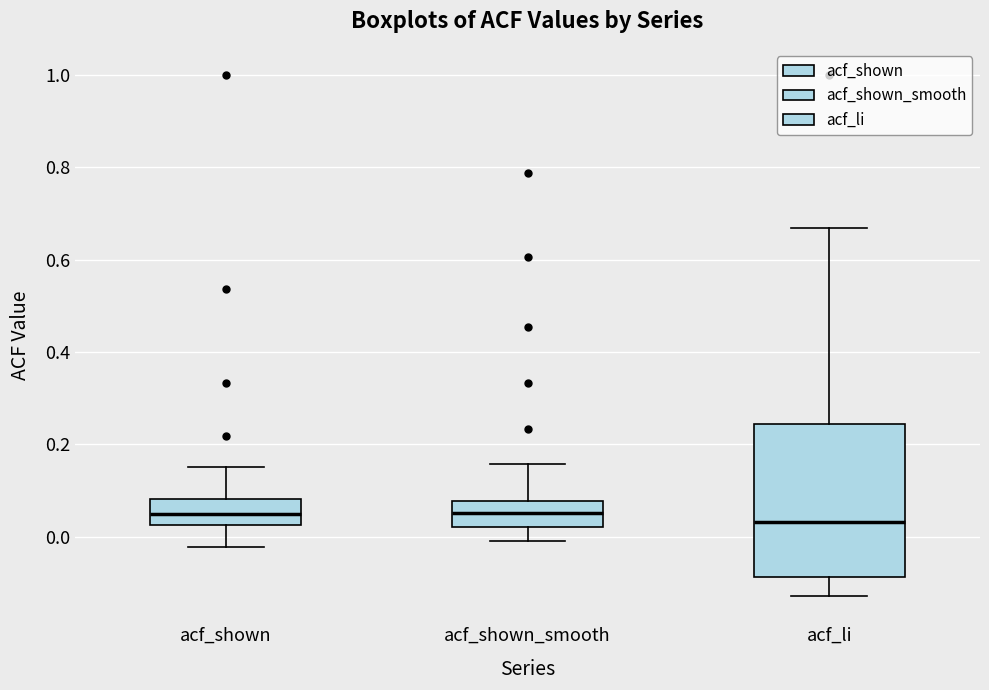

Reading left to right, transcribe this box plot: for each box, give where its median line is, the range the box spans, and where its two whiskers end, as read against the y-axis. The values are not printed on the chart, so give them approximately, as read against the axis.

acf_shown: median 0.04, box 0.02 to 0.08, whiskers -0.02 to 0.16
acf_shown_smooth: median 0.06, box 0.02 to 0.08, whiskers 0.00 to 0.16
acf_li: median 0.04, box -0.08 to 0.24, whiskers -0.12 to 0.66